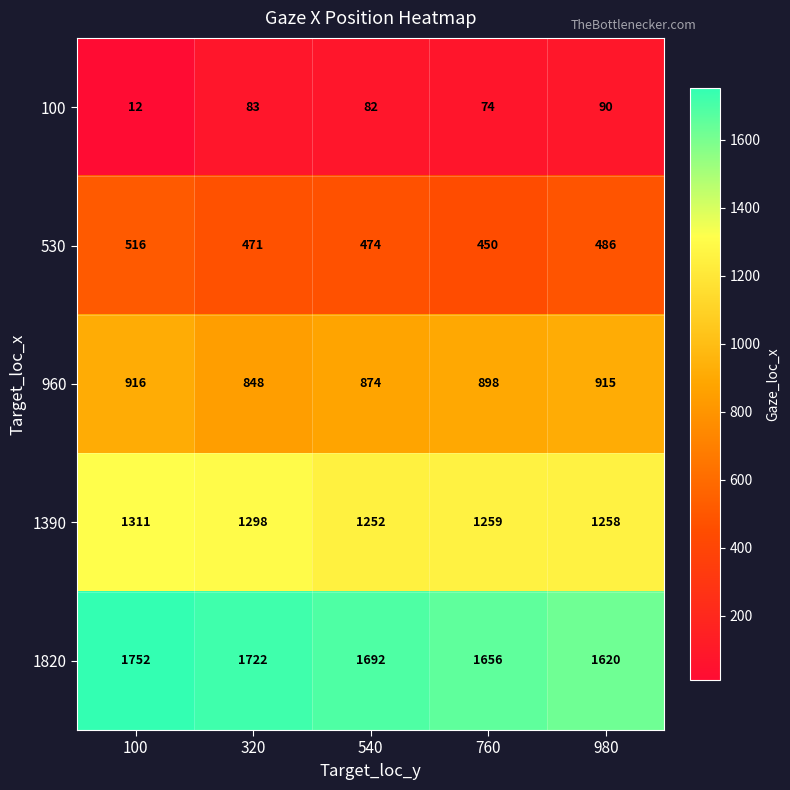

List the series in order of their overall mean, highest first.

1820, 1390, 960, 530, 100